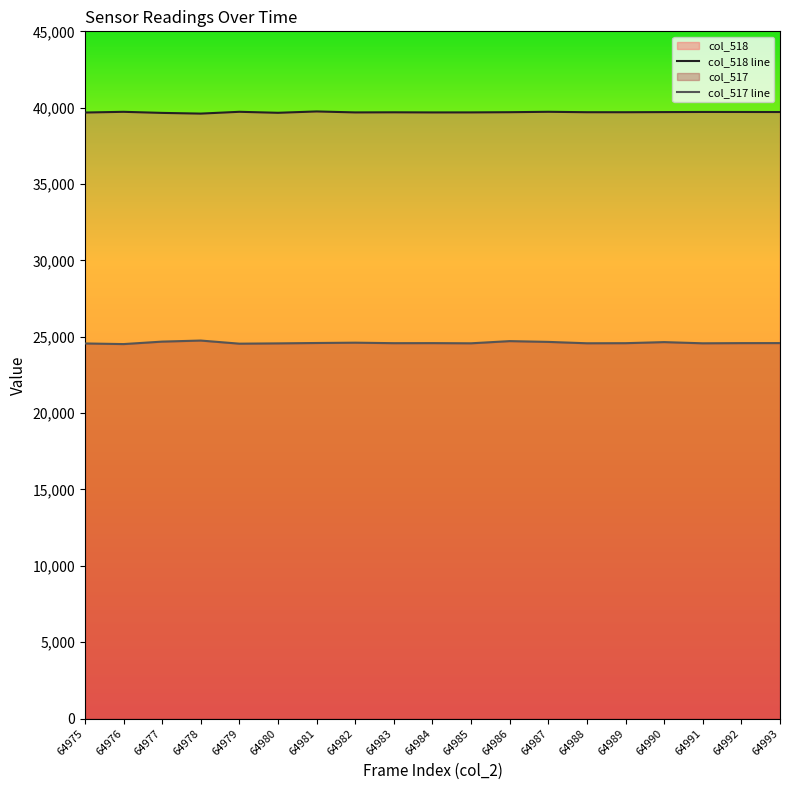

Reading left to right, what are all the values shown in this chart?

col_518 line: 39683	39730	39659	39613	39731	39666	39754	39691	39698	39690	39692	39705	39731	39704	39703	39712	39720	39719	39716
col_517 line: 24562	24521	24683	24752	24548	24567	24592	24613	24580	24584	24572	24715	24664	24574	24580	24650	24572	24584	24586